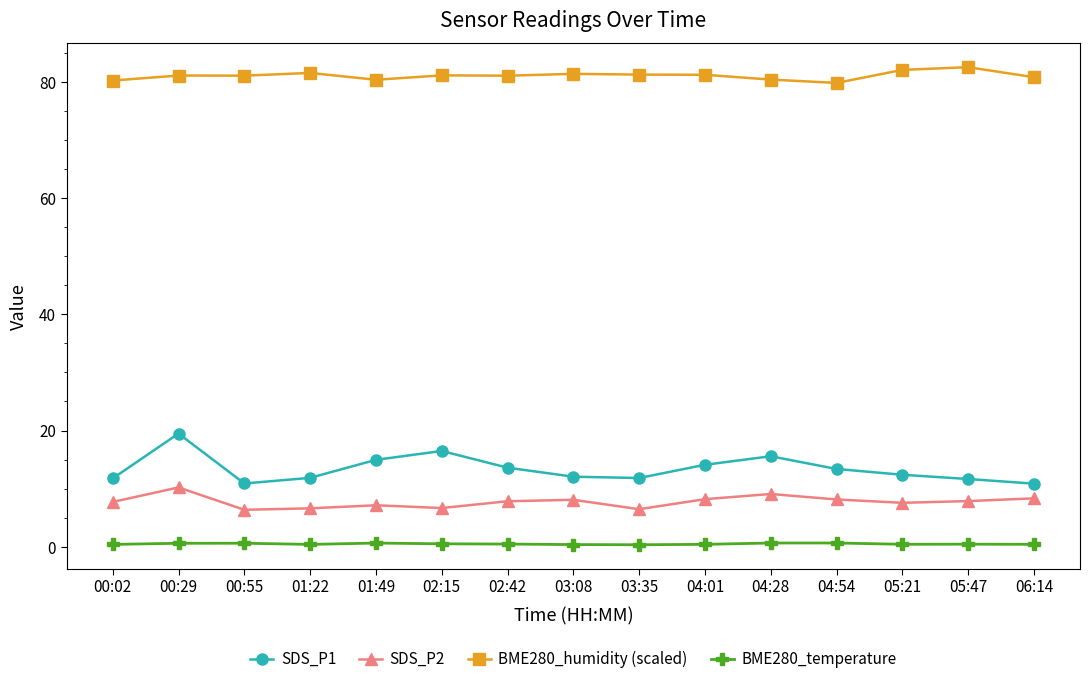

True or false: SDS_P1 has a value of 19.5 at 00:29.

True